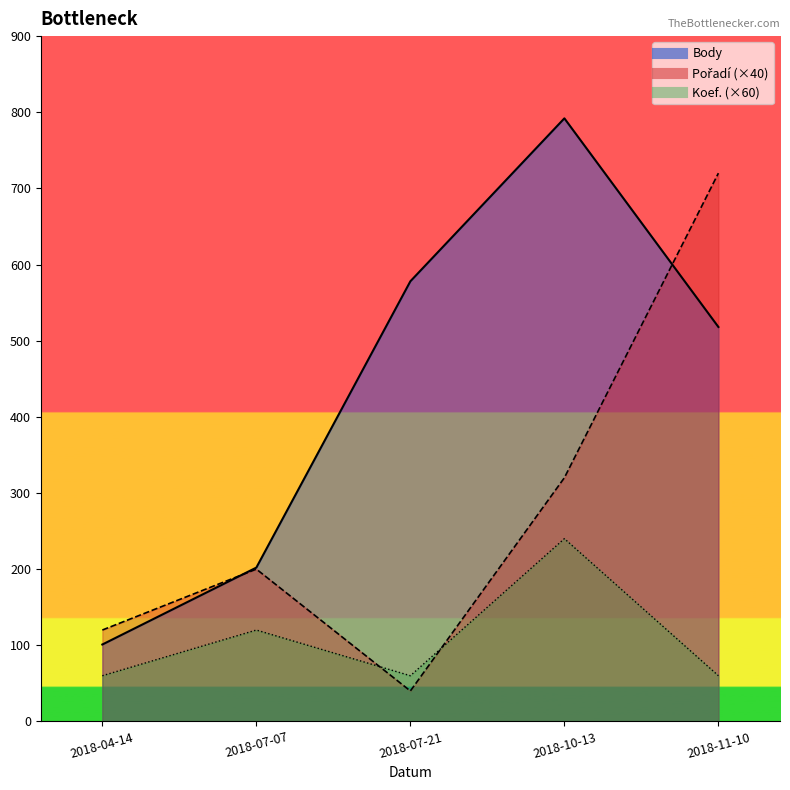

Reading right to left, extract all data points from this chart.

Body_line: 2018-11-10=518	2018-10-13=792	2018-07-21=578	2018-07-07=202	2018-04-14=101
Pořadí_line: 2018-11-10=720	2018-10-13=320	2018-07-21=40	2018-07-07=200	2018-04-14=120
Koef._line: 2018-11-10=60	2018-10-13=240	2018-07-21=60	2018-07-07=120	2018-04-14=60